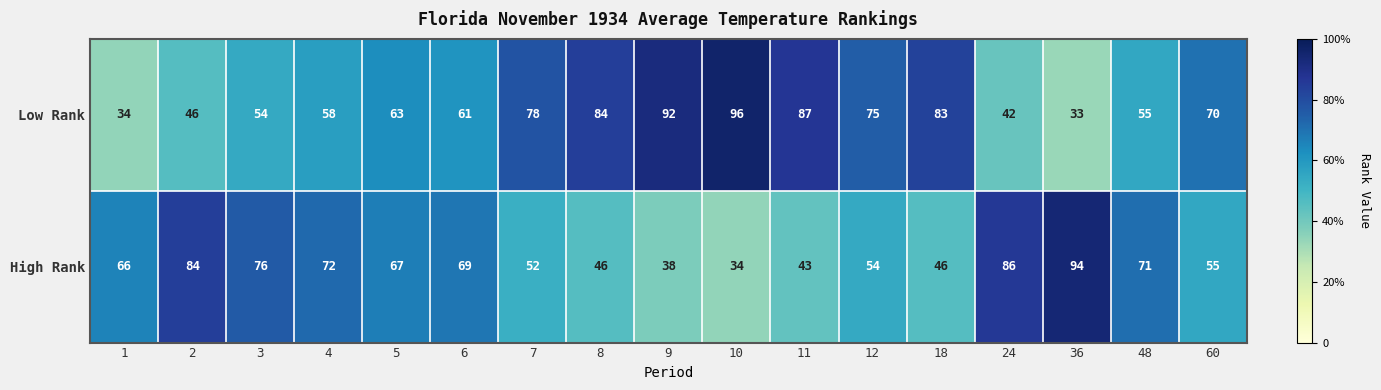

Which series has the largest total across all categories?

Low Rank